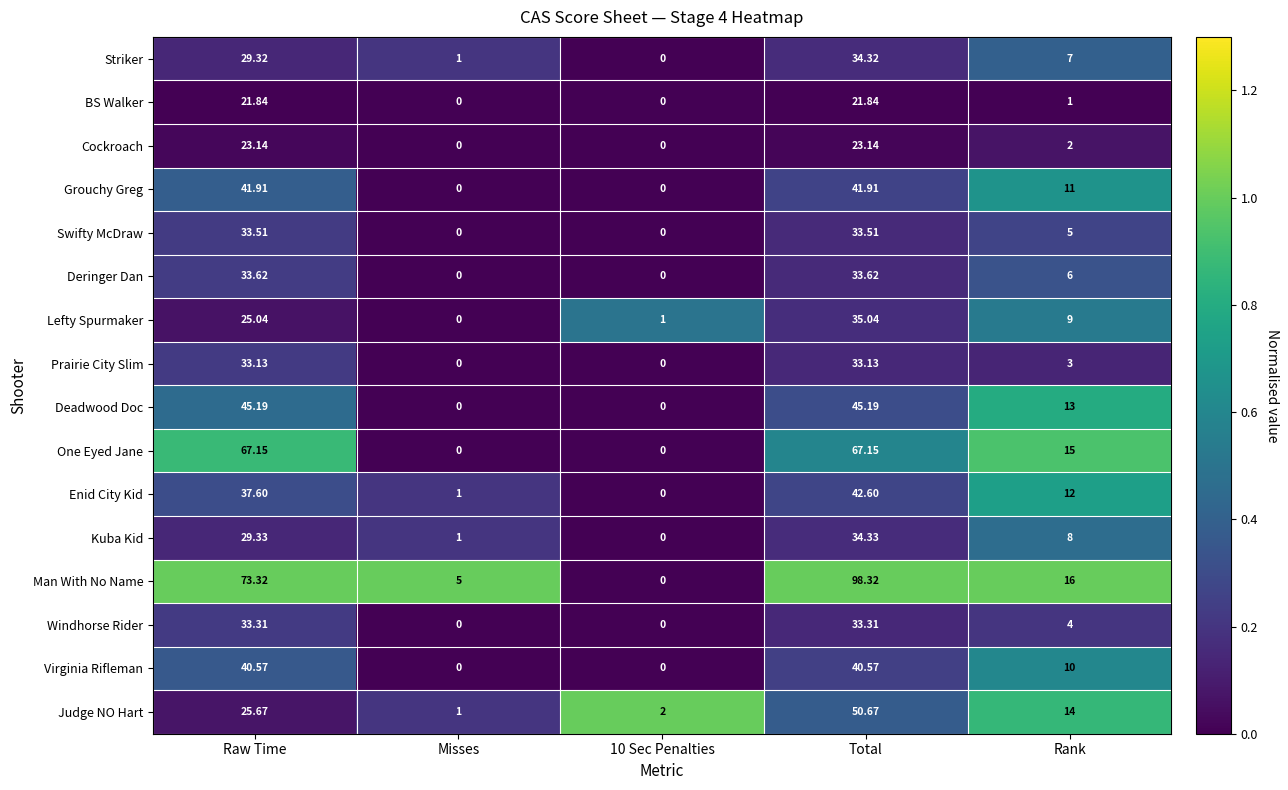

What is the greatest value displayed?

98.3